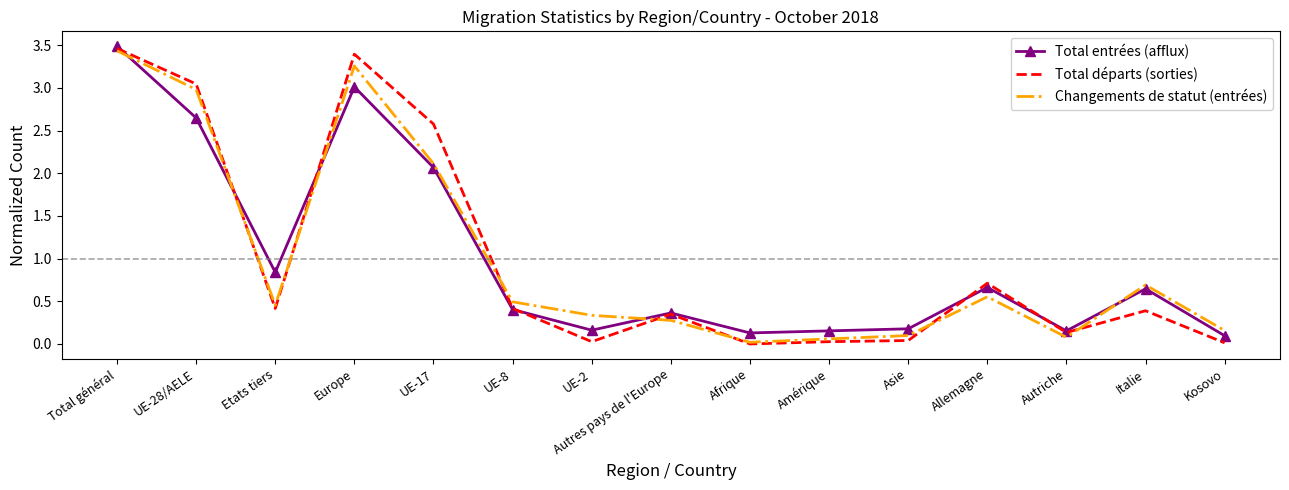

Between which two adjacent categories do Changements de statut (entrées) and Total entrées (afflux) first intersect?

Total général and UE-28/AELE